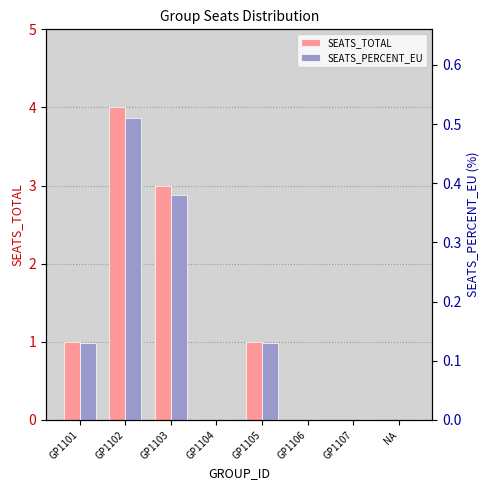

Count the SEATS_PERCENT_EU values in the range 0 to 1.

8